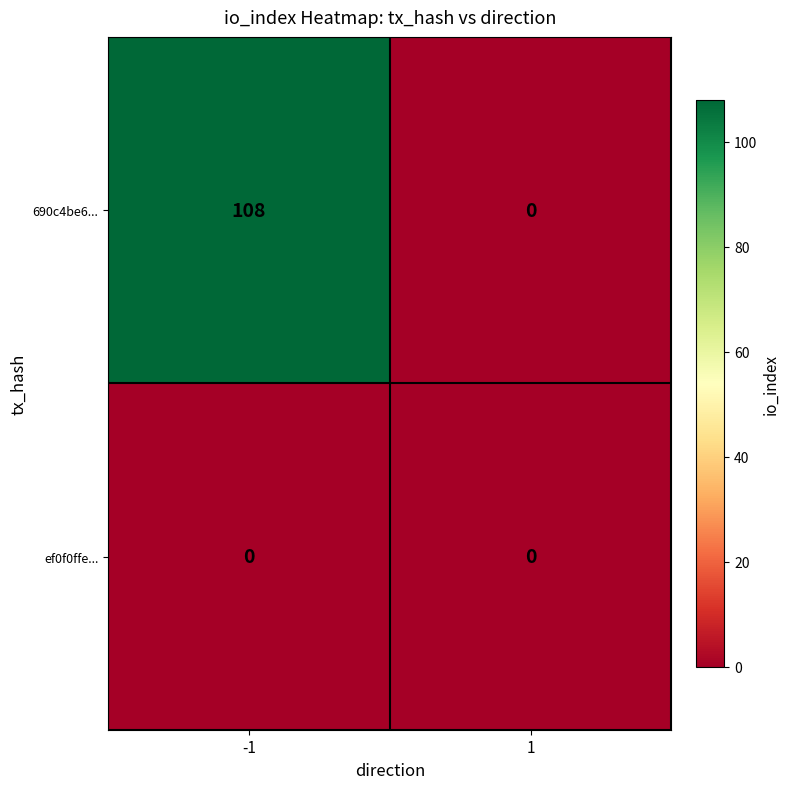

Which series has the largest total across all categories?

690c4be6...